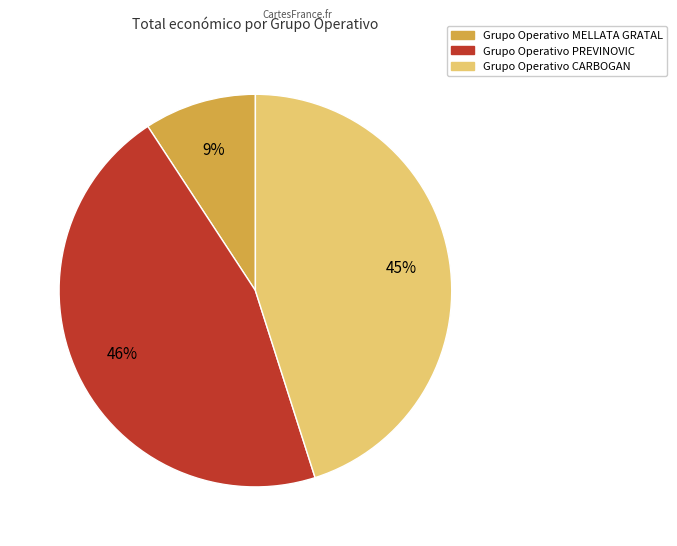

Does any single category account for the majority?

No